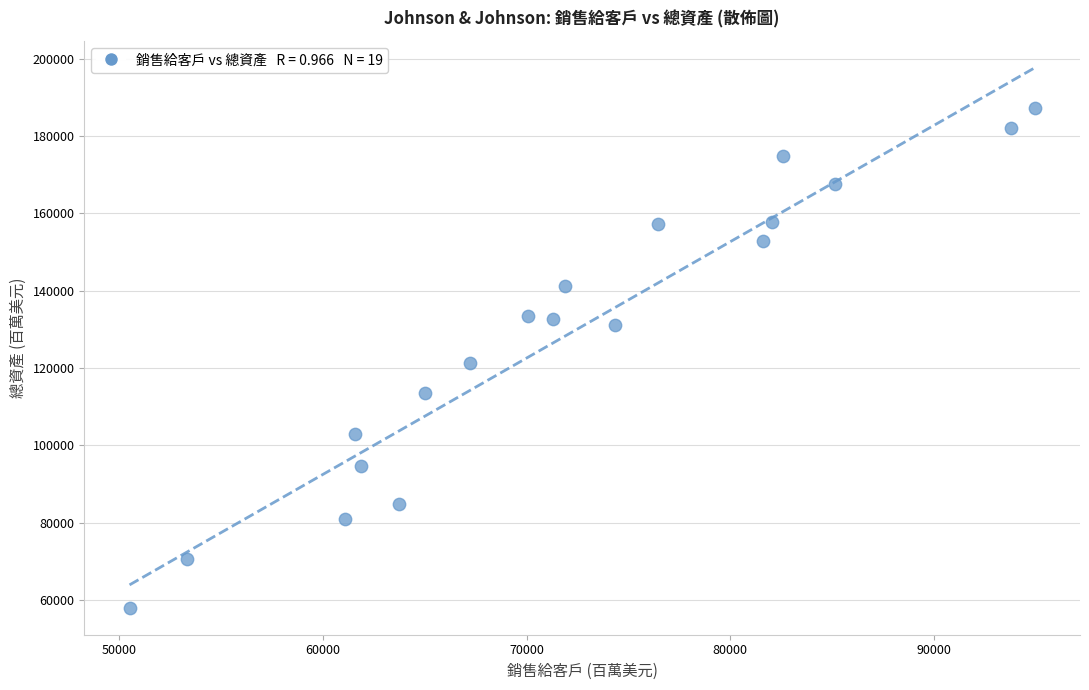

What is the range of Y values (max minus min)?

129353